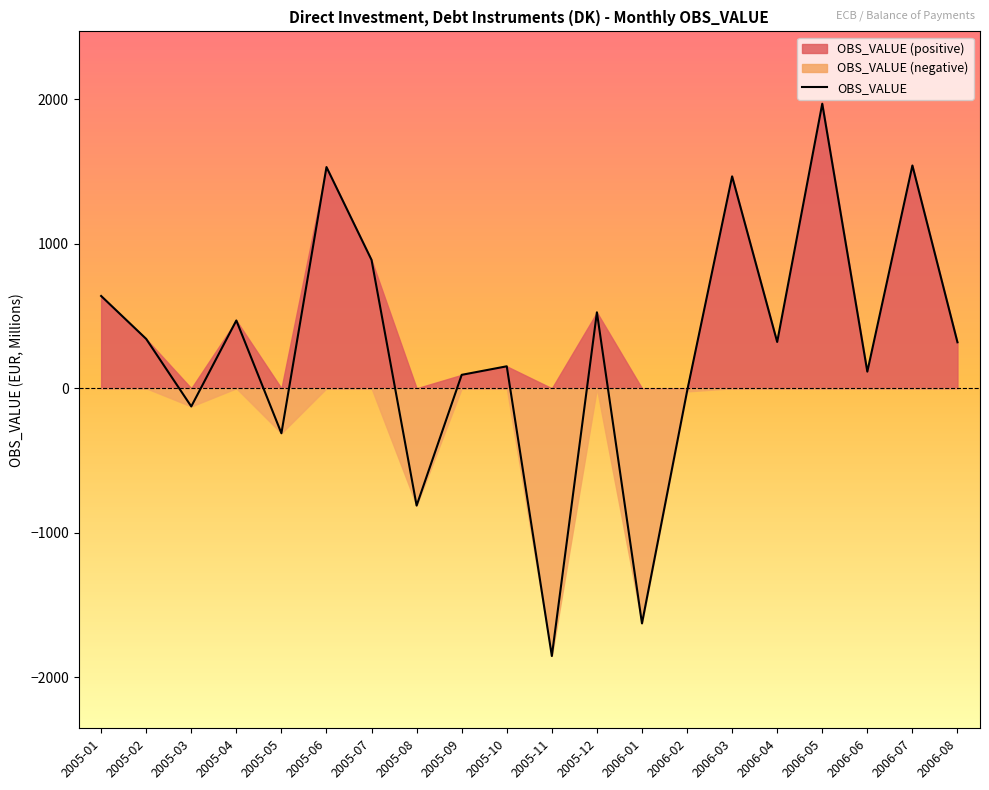

What is the change in value from 2005-03 to 2006-01?

-1500.2